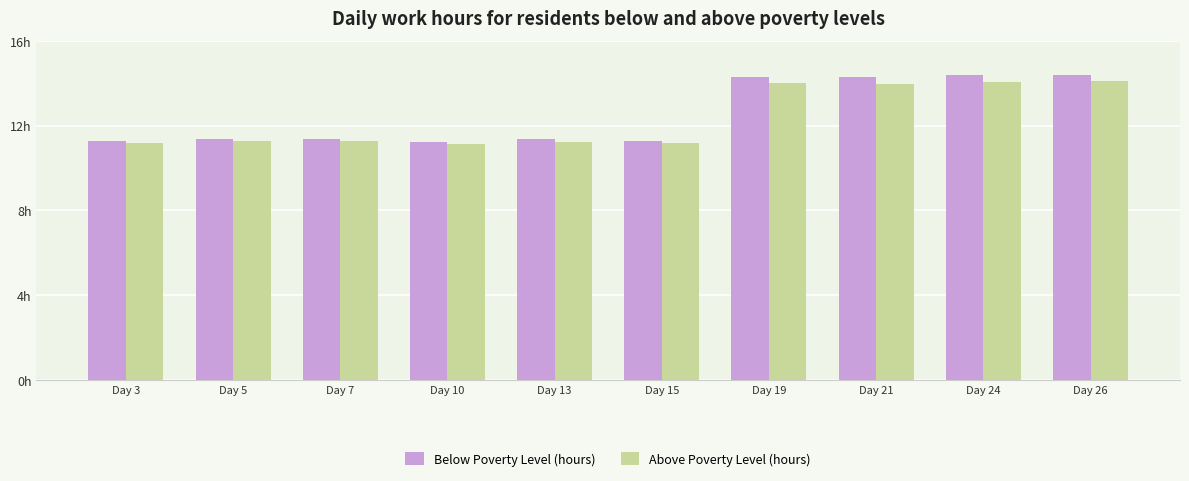

Does the chart contain any negative values?

No